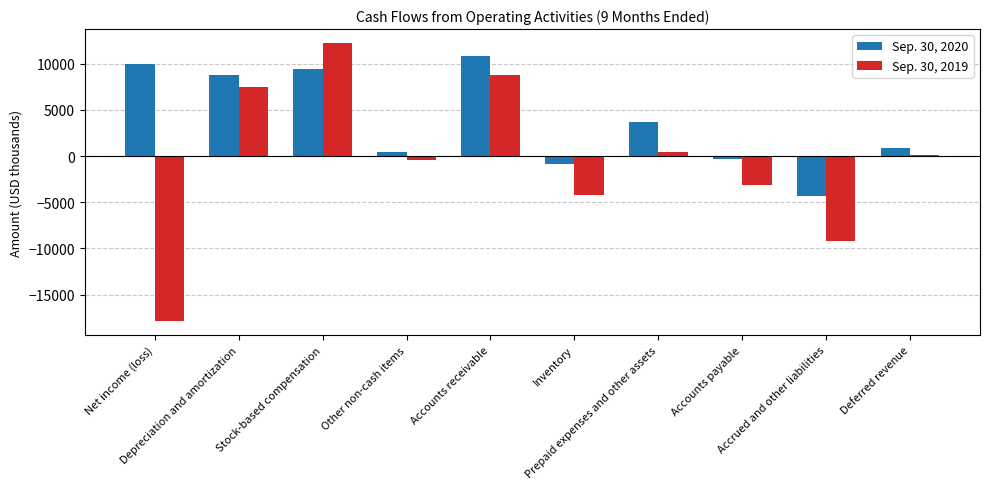

How many values in Sep. 30, 2020 are above zero?

7